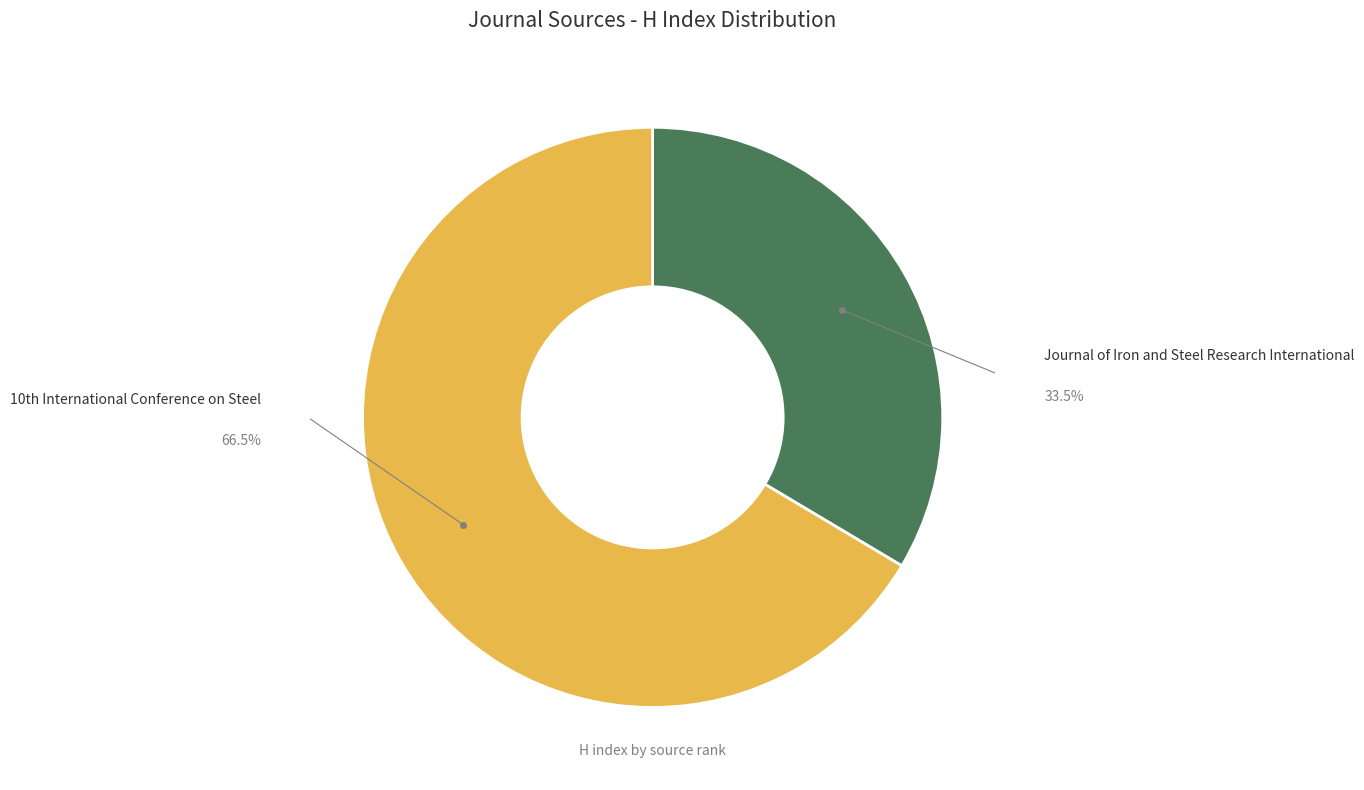

Which slice is the largest?

10th International Conference on Steel